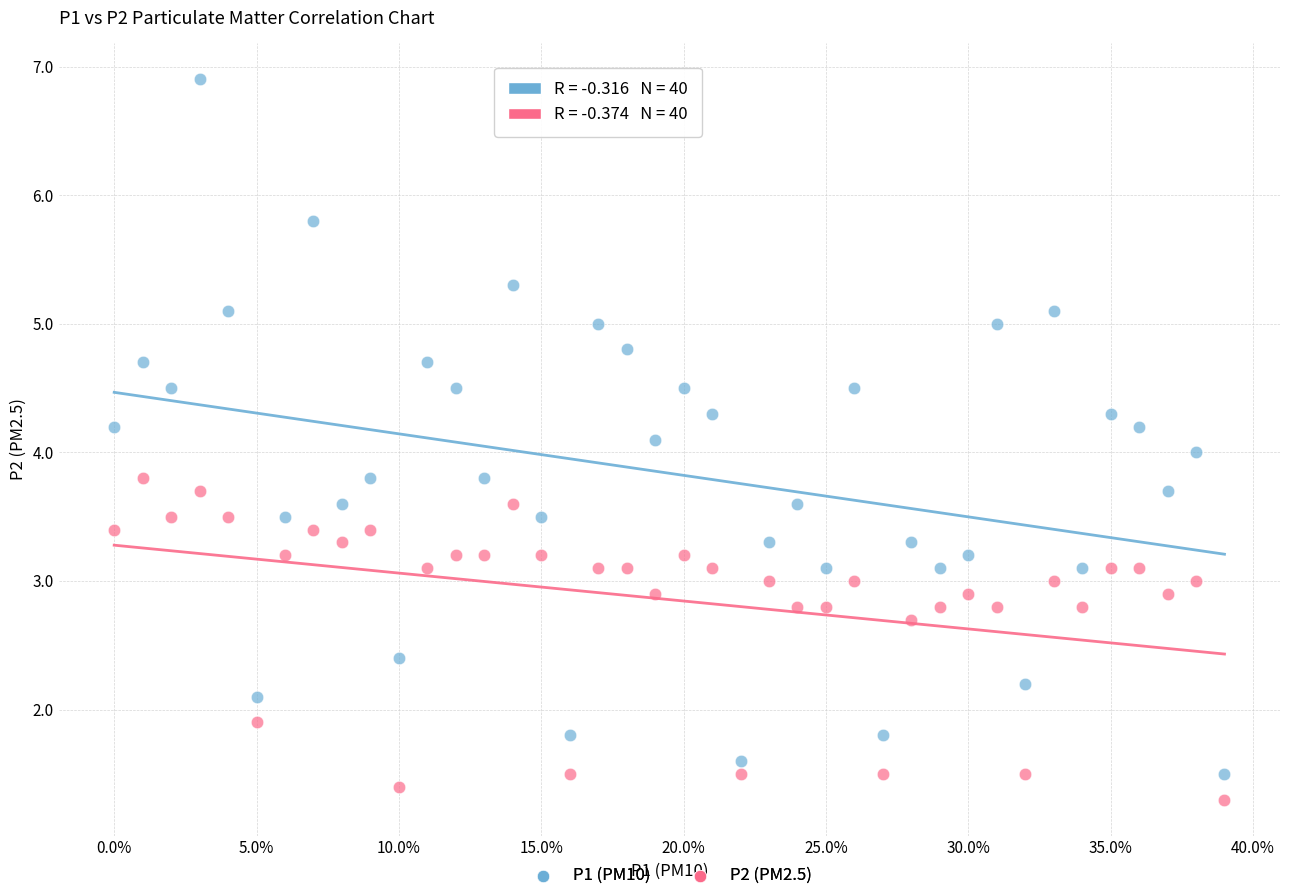

Which series has the widest spread of Y values?

P1 (PM10)